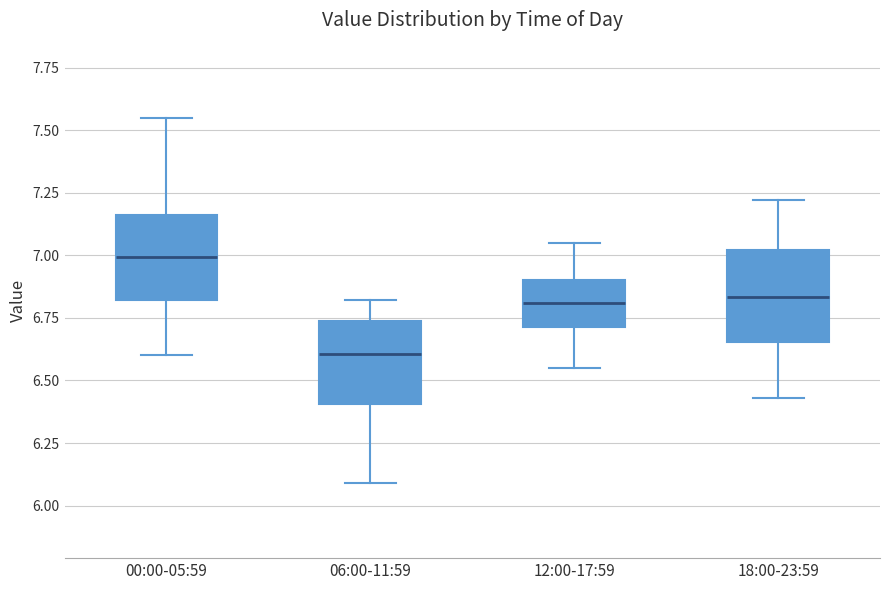

Reading left to right, read every box against the y-axis: the position of its median line, the range the box covers, and the ends of its whiskers. The values are not printed on the chart, so give them approximately, as read against the axis.

00:00-05:59: median 7.00, box 6.80 to 7.15, whiskers 6.60 to 7.55
06:00-11:59: median 6.60, box 6.40 to 6.75, whiskers 6.10 to 6.80
12:00-17:59: median 6.80, box 6.70 to 6.90, whiskers 6.55 to 7.05
18:00-23:59: median 6.85, box 6.65 to 7.00, whiskers 6.45 to 7.20